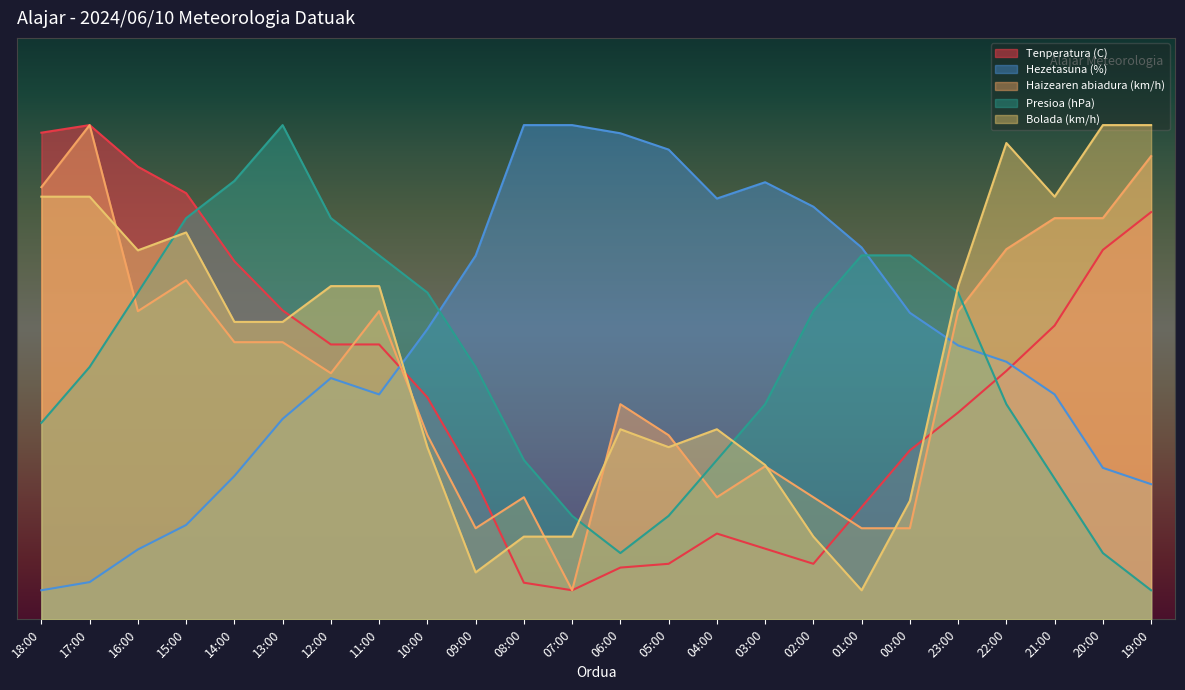

What is the greatest value displayed?

85.0